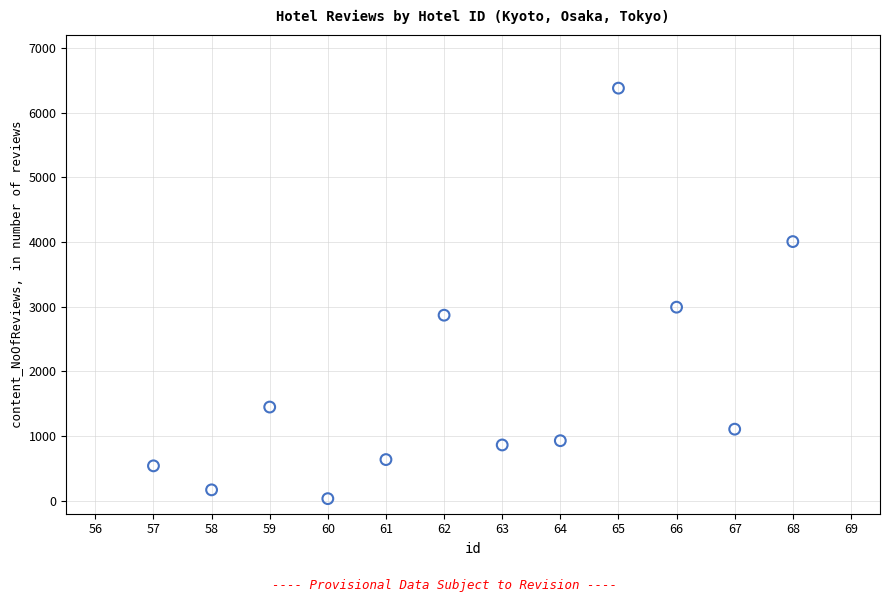

What is the average X value?

62